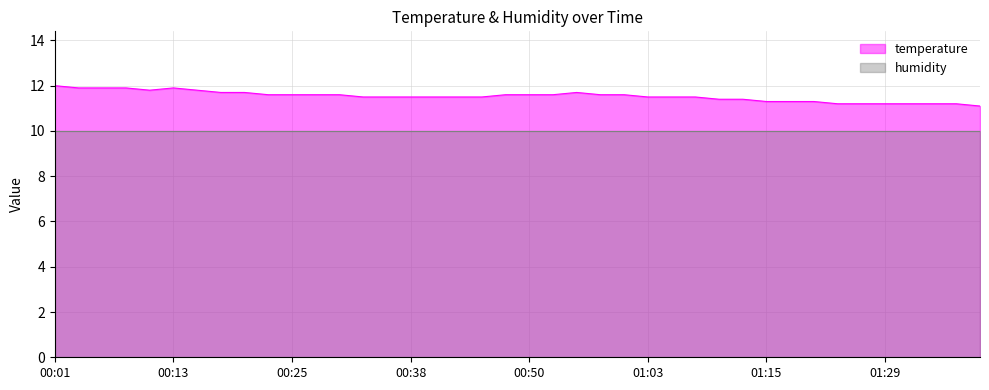

List the labels in order of value, smallest first.

01:38, 01:23, 01:26, 01:29, 01:31, 01:34, 01:36, 01:15, 01:18, 01:20, 01:10, 01:13, 00:33, 00:35, 00:38, 00:40, 00:43, 00:45, 01:03, 01:05, 01:08, 00:23, 00:25, 00:28, 00:30, 00:48, 00:50, 00:53, 00:57, 01:00, 00:18, 00:20, 00:55, 00:11, 00:15, 00:03, 00:06, 00:08, 00:13, 00:01